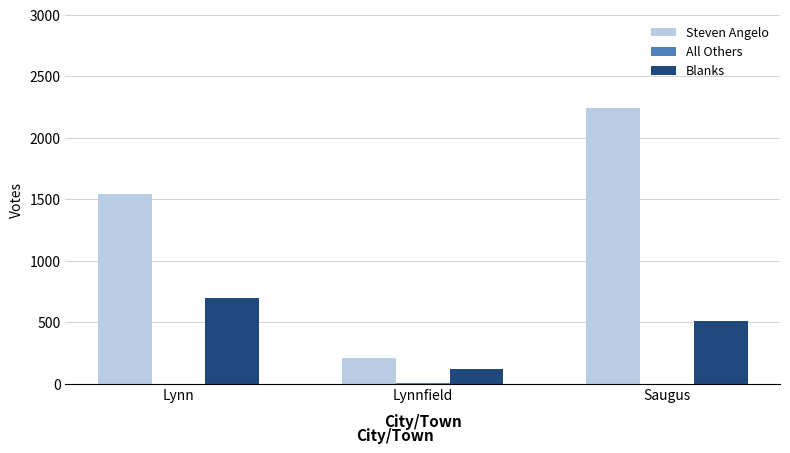

Which series has the largest total across all categories?

Steven Angelo